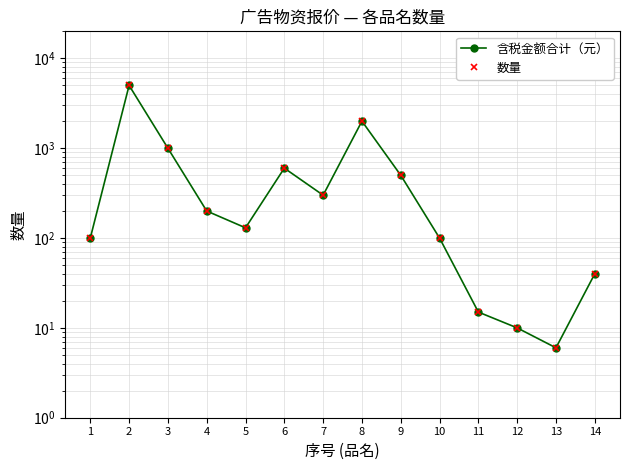

What is the sum of the 数量 values at 5 and 7?

430